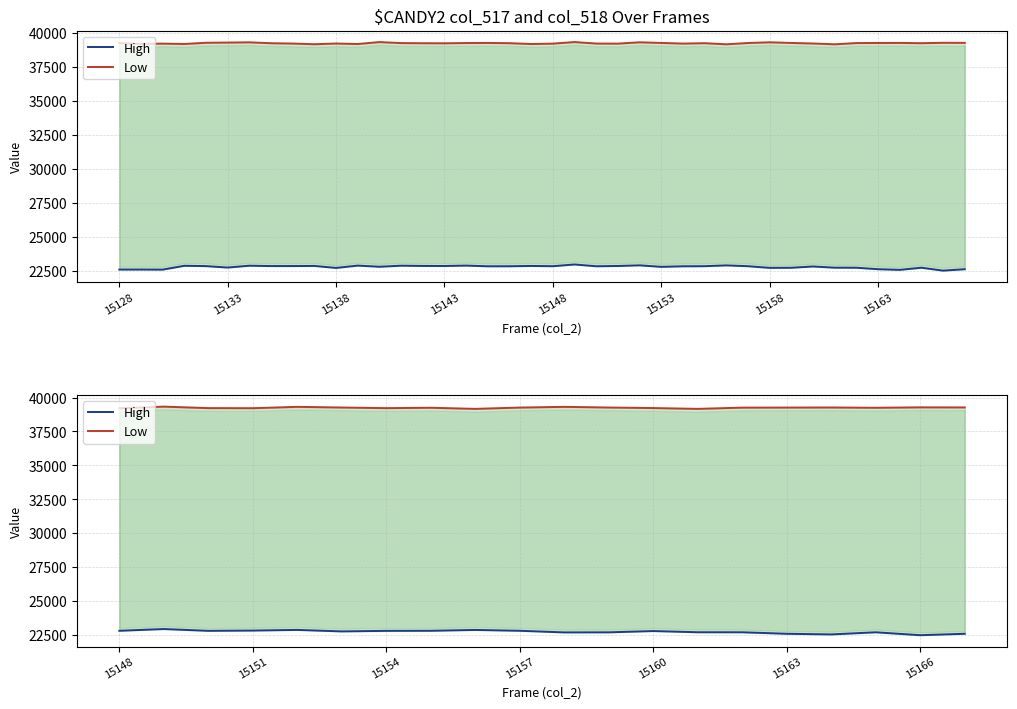

True or false: Low and High intersect in this chart.

False